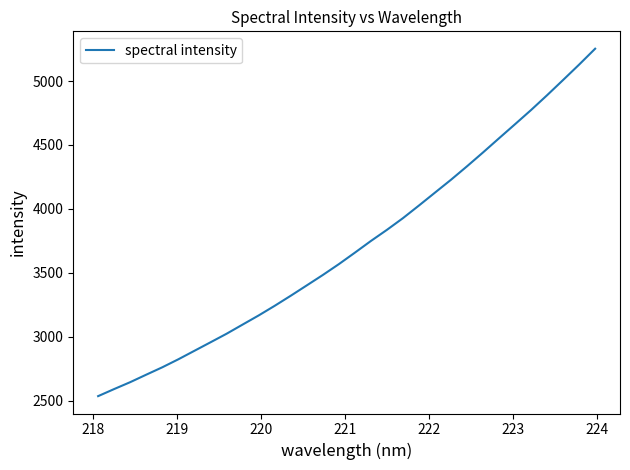

What is the minimum value shown in the chart?

2534.3